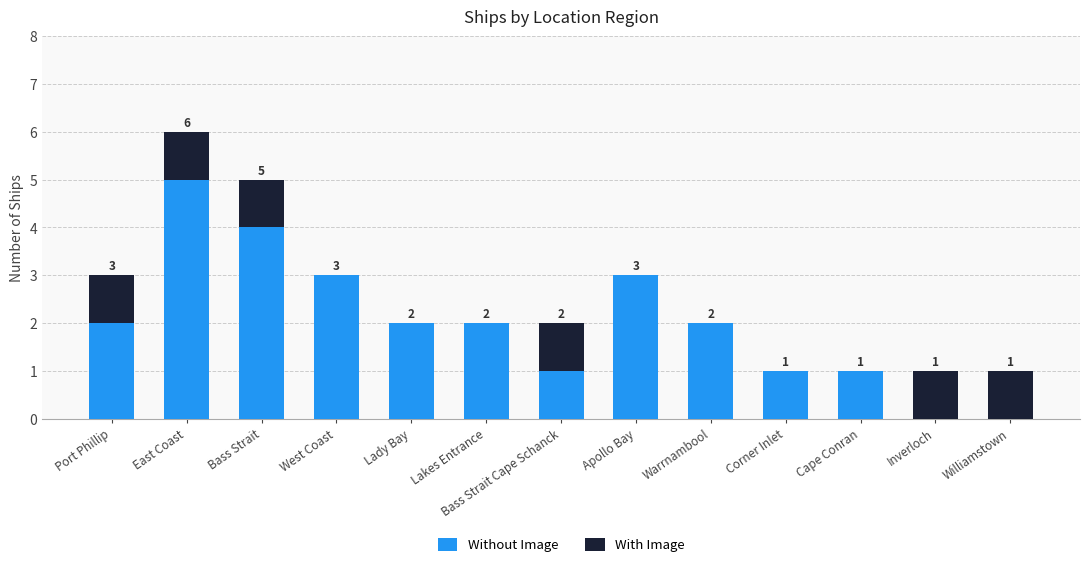

What are all the series names shown in the legend?

Without Image, With Image